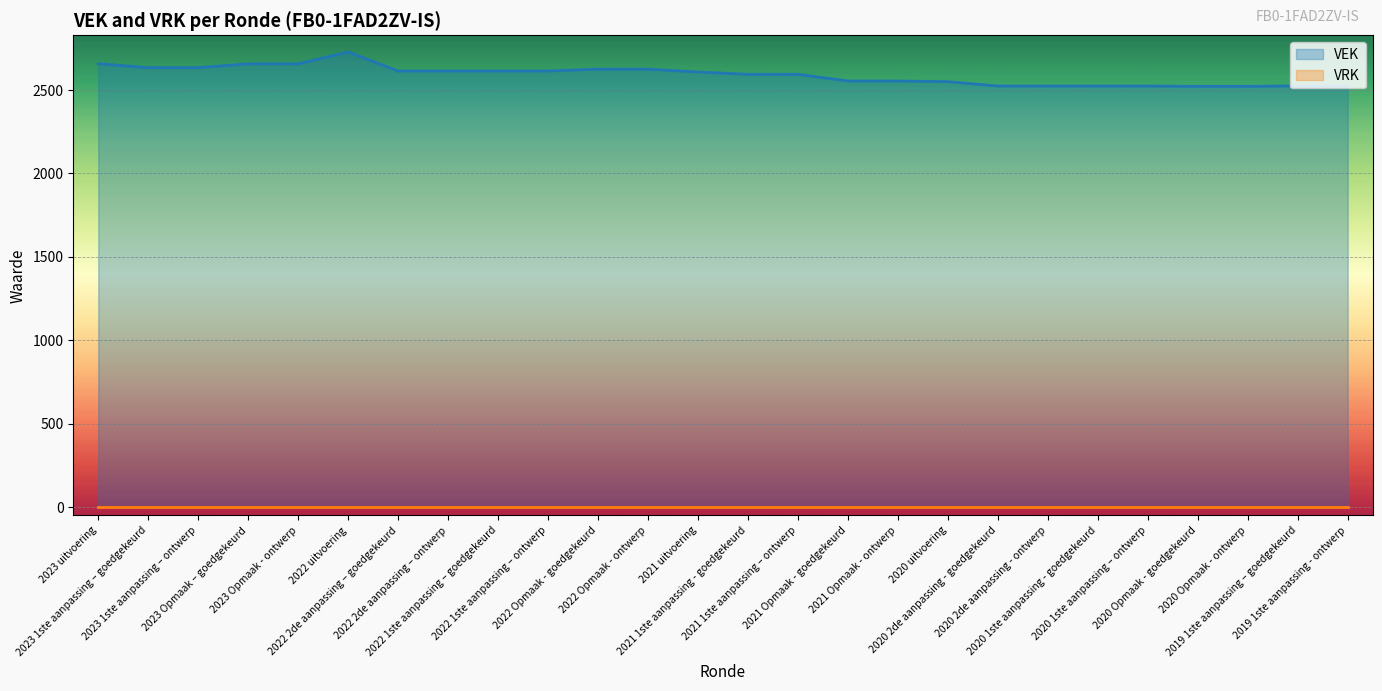

Reading left to right, transcribe all the data shown in this chart.

2023 uitvoering=2658	2023 1ste aanpassing – goedgekeurd=2634	2023 1ste aanpassing – ontwerp=2634	2023 Opmaak – goedgekeurd=2657	2023 Opmaak - ontwerp=2657	2022 uitvoering=2728	2022 2de aanpassing – goedgekeurd=2614	2022 2de aanpassing – ontwerp=2614	2022 1ste aanpassing – goedgekeurd=2614	2022 1ste aanpassing – ontwerp=2614	2022 Opmaak - goedgekeurd=2625	2022 Opmaak - ontwerp=2625	2021 uitvoering=2608	2021 1ste aanpassing - goedgekeurd=2594	2021 1ste aanpassing – ontwerp=2594	2021 Opmaak - goedgekeurd=2554	2021 Opmaak - ontwerp=2554	2020 uitvoering=2550	2020 2de aanpassing - goedgekeurd=2524	2020 2de aanpassing - ontwerp=2524	2020 1ste aanpassing - goedgekeurd=2524	2020 1ste aanpassing – ontwerp=2524	2020 Opmaak - goedgekeurd=2522	2020 Opmaak - ontwerp=2522	2019 1ste aanpassing – goedgekeurd=2525	2019 1ste aanpassing - ontwerp=2525